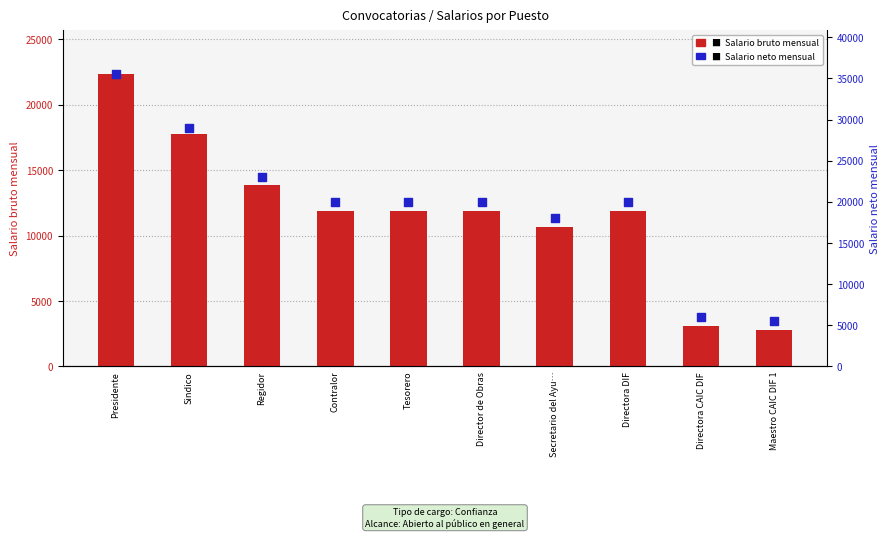

Which series has the widest spread of Y values?

Salario neto mensual